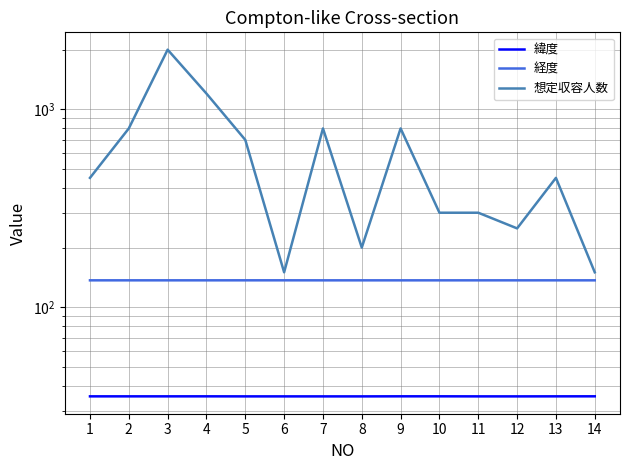

What is the greatest value displayed?

2000.0